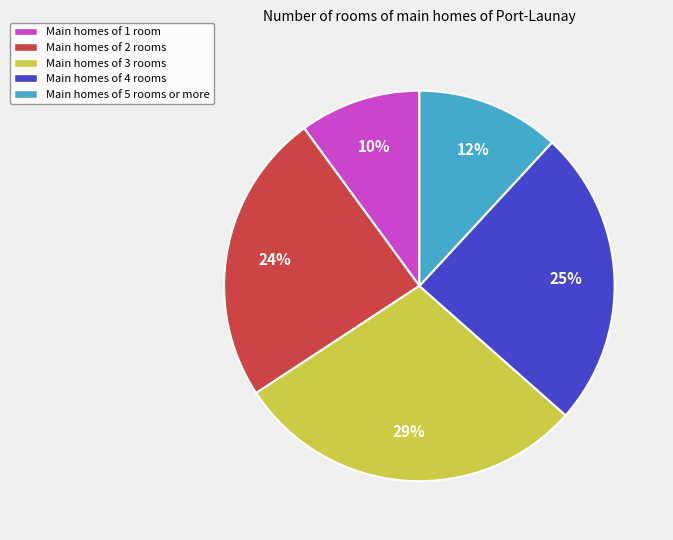

To the nearest percent, what is the difference between the largest and smallest slice percentages?

19%